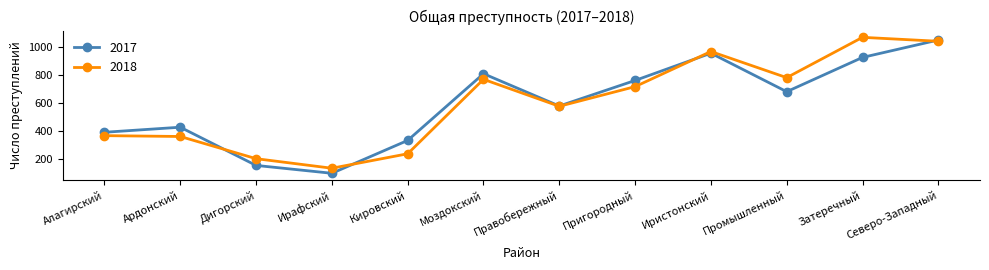

Which label corresponds to the smallest value in the chart?

Ирафский